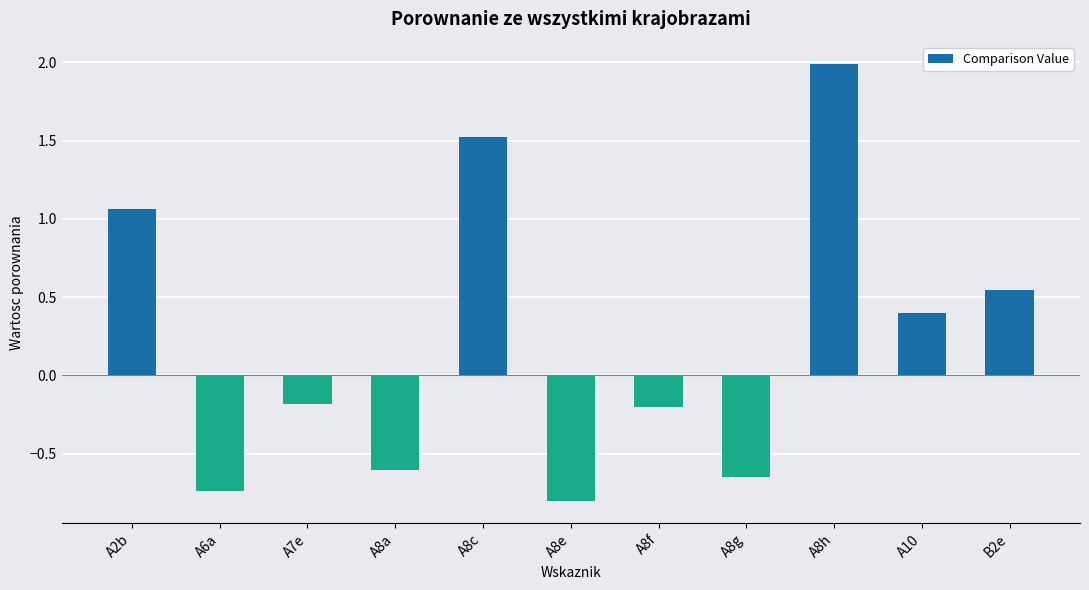

What position from the right is A8h?

3